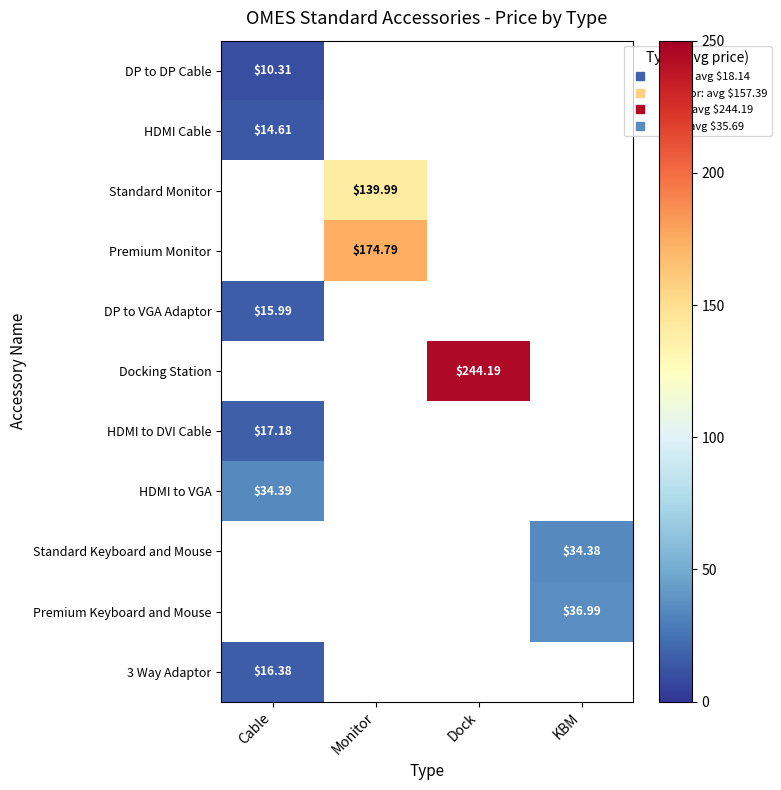

How many values in 3 Way Adaptor are above zero?

1